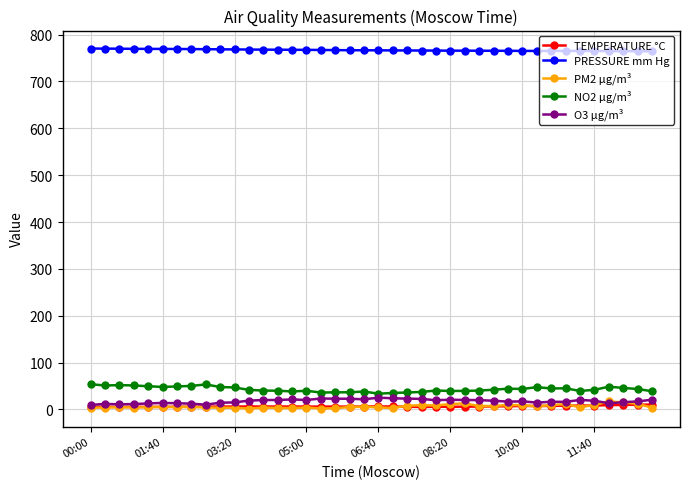

True or false: TEMPERATURE °C has more than 1 interior local peaks.

True